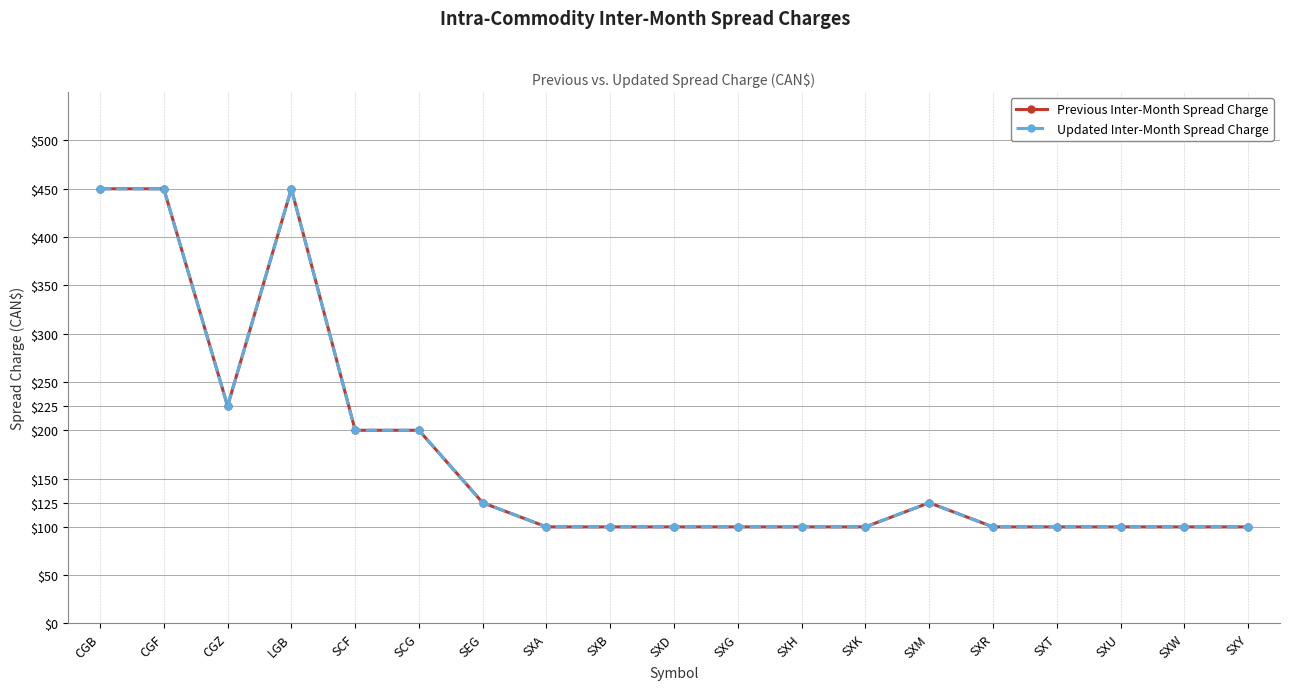

Rank the categories by Previous Inter-Month Spread Charge value from highest to lowest.

CGB, CGF, LGB, CGZ, SCF, SCG, SEG, SXM, SXA, SXB, SXD, SXG, SXH, SXK, SXR, SXT, SXU, SXW, SXY